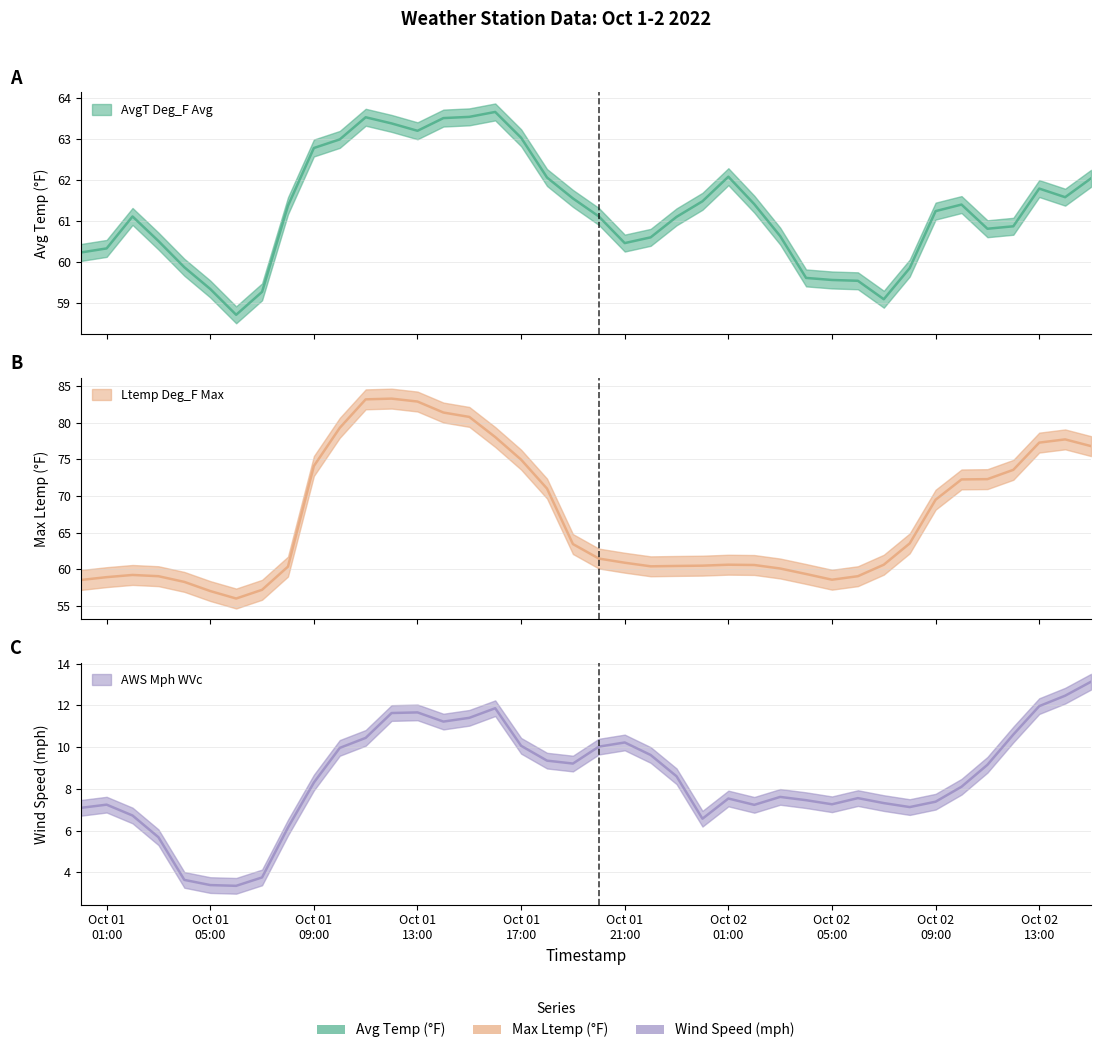

What is the value of the AvgT Deg_F Avg point at the 32nd from the left?

59.1